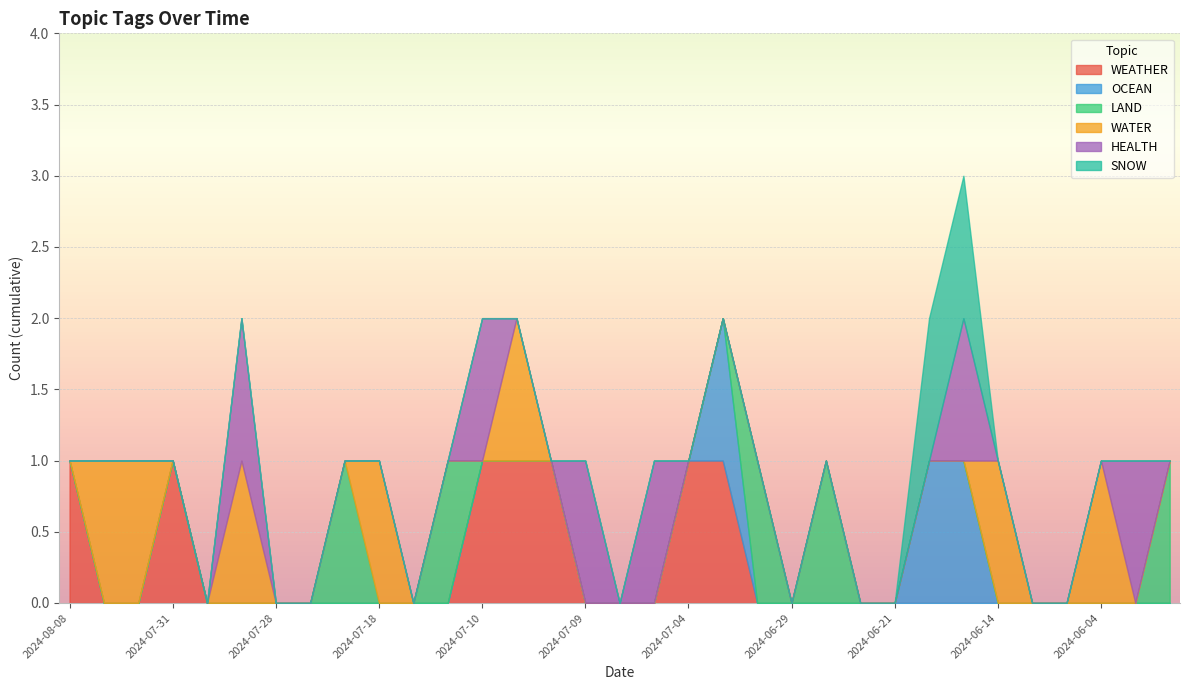

The value of HEALTH at 2024-06-19 is 1. True or false?

False